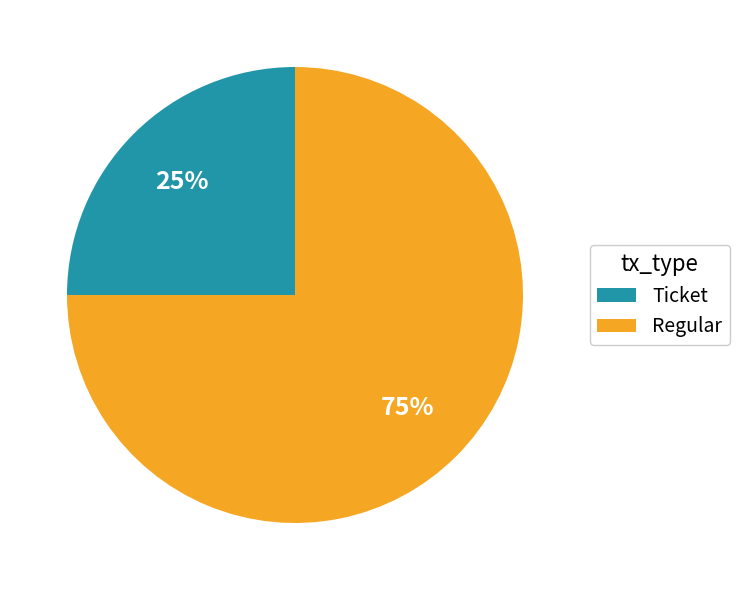

What is the smallest slice in the pie chart?

Ticket